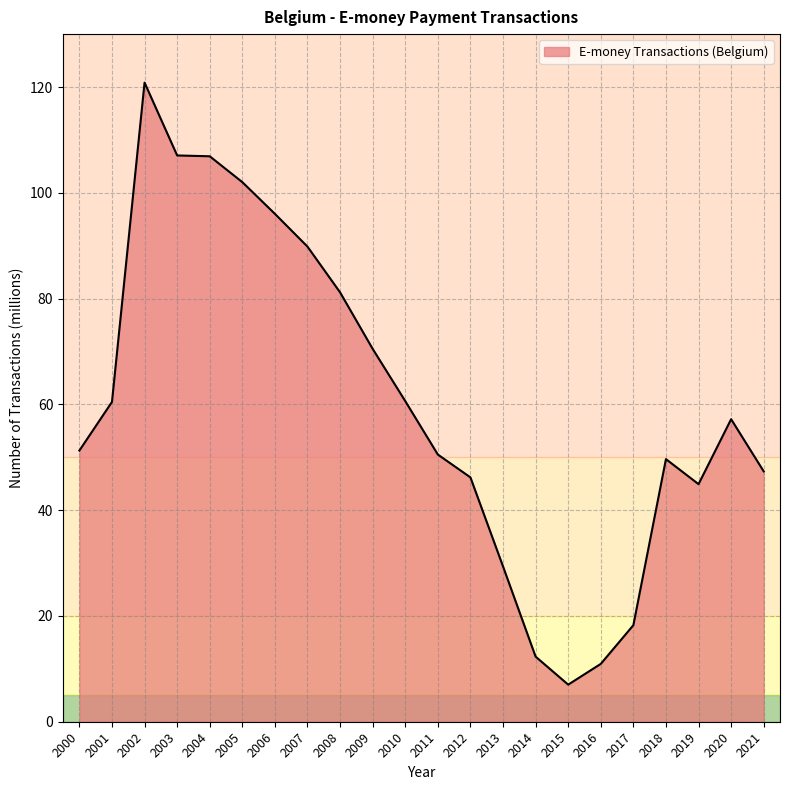

True or false: the data shows 52.7 at 2004.

False